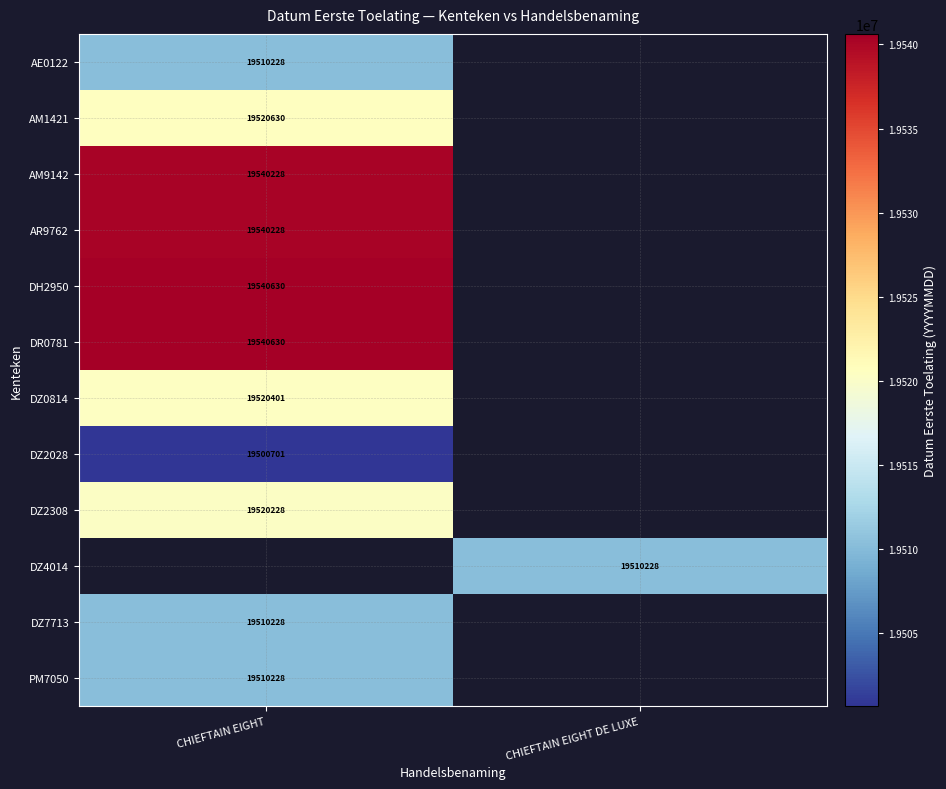

Is it true that AE0122 equals 19510228 at CHIEFTAIN EIGHT?

True